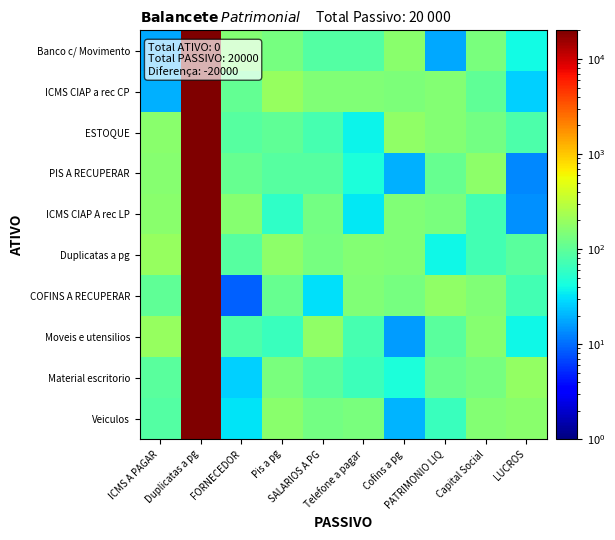

Reading left to right, extract all data points from this chart.

Banco c/ Movimento: ICMS A PAGAR=18	Duplicatas a pg=20000	FORNECEDOR=155	Pis a pg=131	SALARIOS A PG=88	Telefone a pagar=87	Cofins a pg=171	PATRIMONIO LIQ=18	Capital Social=139	LUCROS=41
ICMS CIAP a rec CP: ICMS A PAGAR=19	Duplicatas a pg=20000	FORNECEDOR=105	Pis a pg=195	SALARIOS A PG=147	Telefone a pagar=152	Cofins a pg=143	PATRIMONIO LIQ=157	Capital Social=103	LUCROS=26
ESTOQUE: ICMS A PAGAR=168	Duplicatas a pg=20000	FORNECEDOR=90	Pis a pg=100	SALARIOS A PG=74	Telefone a pagar=37	Cofins a pg=185	PATRIMONIO LIQ=156	Capital Social=129	LUCROS=81
PIS A RECUPERAR: ICMS A PAGAR=164	Duplicatas a pg=20000	FORNECEDOR=109	Pis a pg=89	SALARIOS A PG=90	Telefone a pagar=46	Cofins a pg=19	PATRIMONIO LIQ=111	Capital Social=177	LUCROS=13
ICMS CIAP A rec LP: ICMS A PAGAR=171	Duplicatas a pg=20000	FORNECEDOR=165	Pis a pg=56	SALARIOS A PG=126	Telefone a pagar=33	Cofins a pg=151	PATRIMONIO LIQ=140	Capital Social=71	LUCROS=14
Duplicatas a pg: ICMS A PAGAR=194	Duplicatas a pg=20000	FORNECEDOR=89	Pis a pg=178	SALARIOS A PG=135	Telefone a pagar=155	Cofins a pg=152	PATRIMONIO LIQ=39	Capital Social=73	LUCROS=93
COFINS A RECUPERAR: ICMS A PAGAR=100	Duplicatas a pg=20000	FORNECEDOR=9	Pis a pg=109	SALARIOS A PG=31	Telefone a pagar=148	Cofins a pg=136	PATRIMONIO LIQ=184	Capital Social=149	LUCROS=73
Moveis e utensilios: ICMS A PAGAR=193	Duplicatas a pg=20000	FORNECEDOR=82	Pis a pg=65	SALARIOS A PG=181	Telefone a pagar=74	Cofins a pg=16	PATRIMONIO LIQ=94	Capital Social=159	LUCROS=38
Material escritorio: ICMS A PAGAR=93	Duplicatas a pg=20000	FORNECEDOR=26	Pis a pg=137	SALARIOS A PG=95	Telefone a pagar=66	Cofins a pg=46	PATRIMONIO LIQ=113	Capital Social=134	LUCROS=188
Veiculos: ICMS A PAGAR=87	Duplicatas a pg=20000	FORNECEDOR=32	Pis a pg=166	SALARIOS A PG=126	Telefone a pagar=140	Cofins a pg=20	PATRIMONIO LIQ=63	Capital Social=153	LUCROS=166